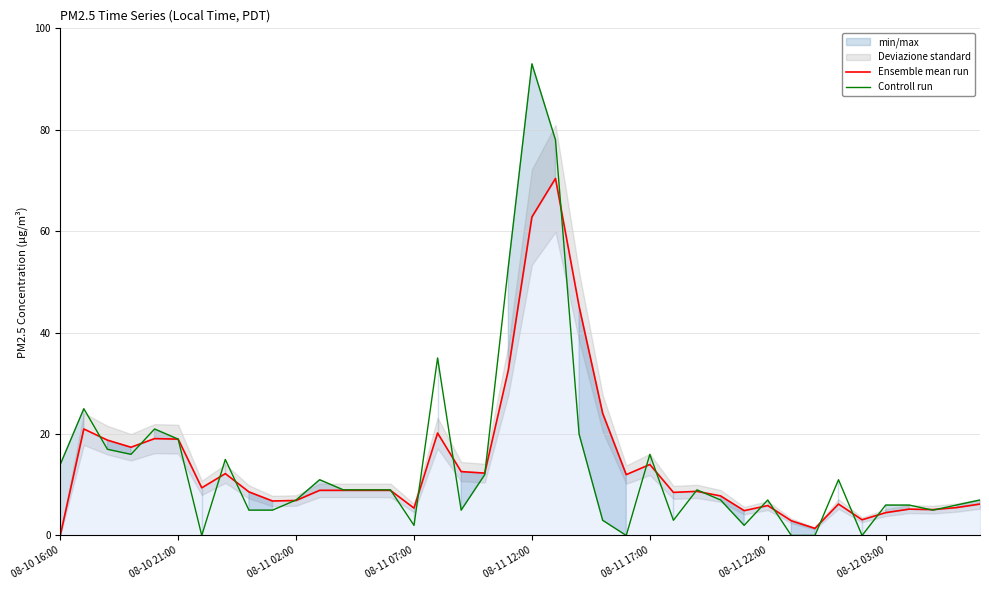

True or false: Controll run has a value of 6.0 at 08-12 03:00.

True